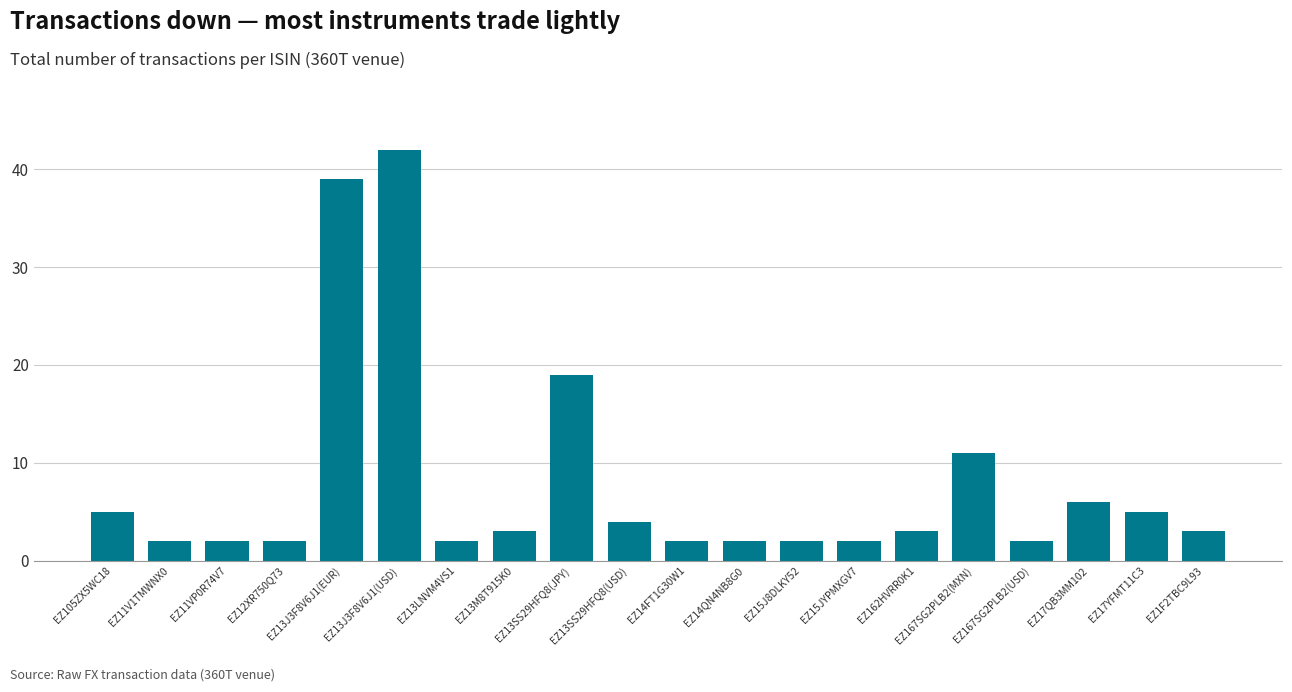

At which label does the data first exceed 3?

EZ105ZX5WC18